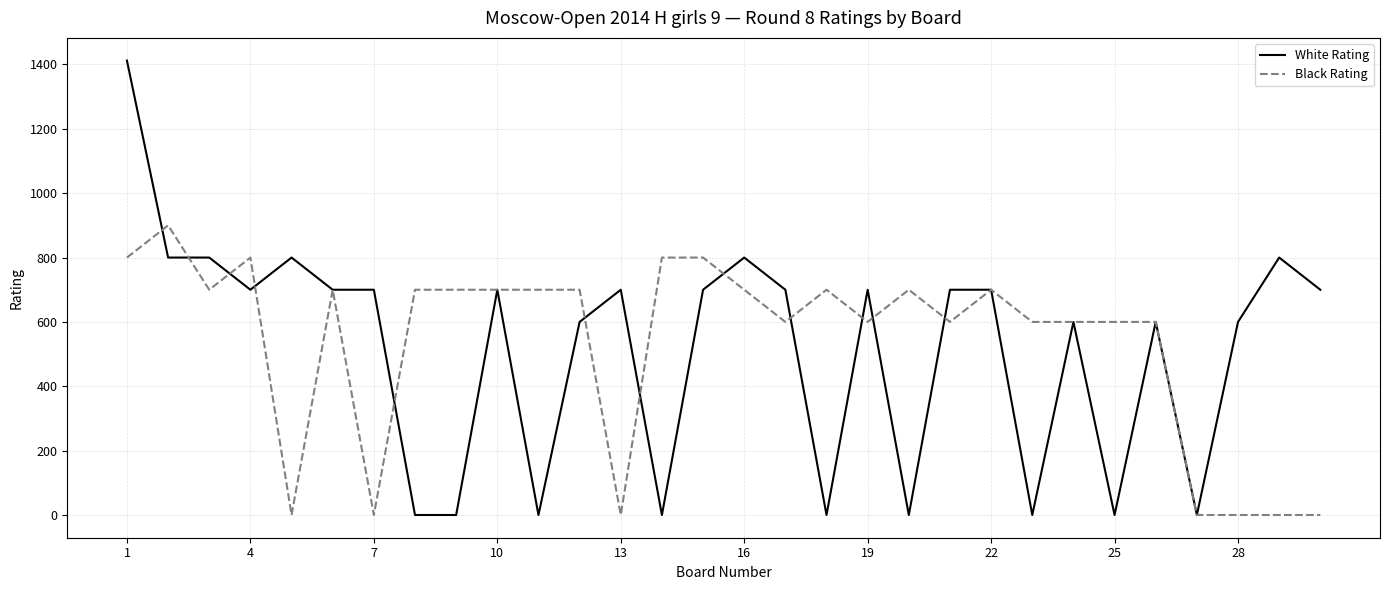

Does the chart have visible grid lines?

Yes